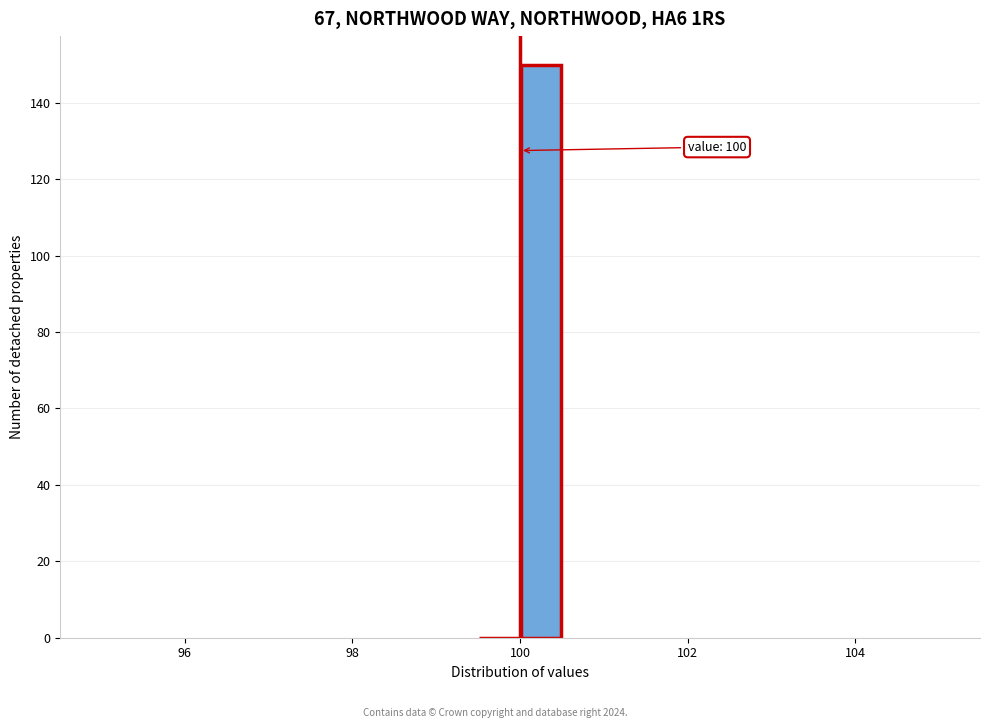

Read against the x-axis, roughly where is the centre of the tallest bar?

100.2